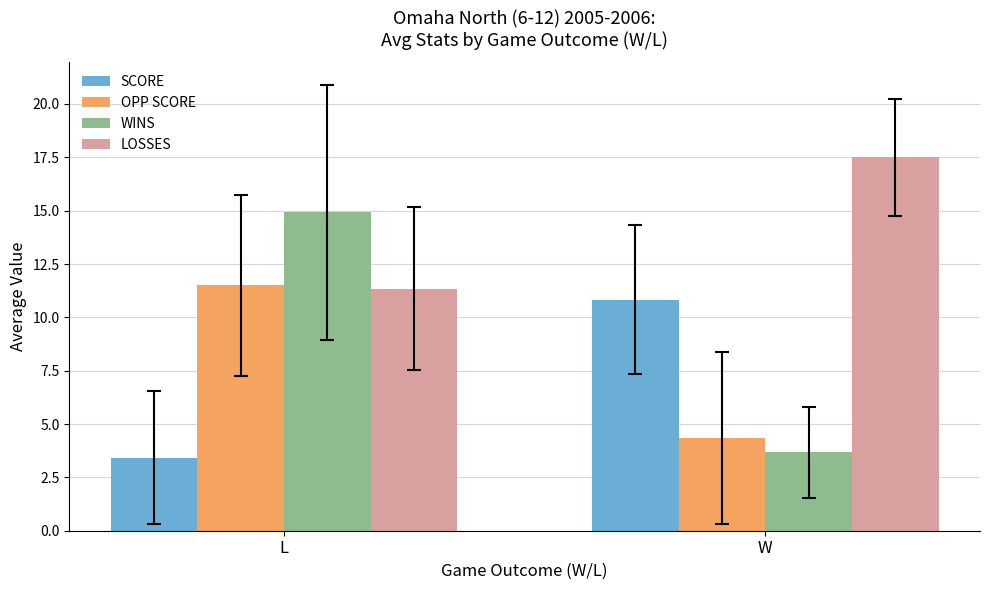

What are all the series names shown in the legend?

SCORE, OPP SCORE, WINS, LOSSES